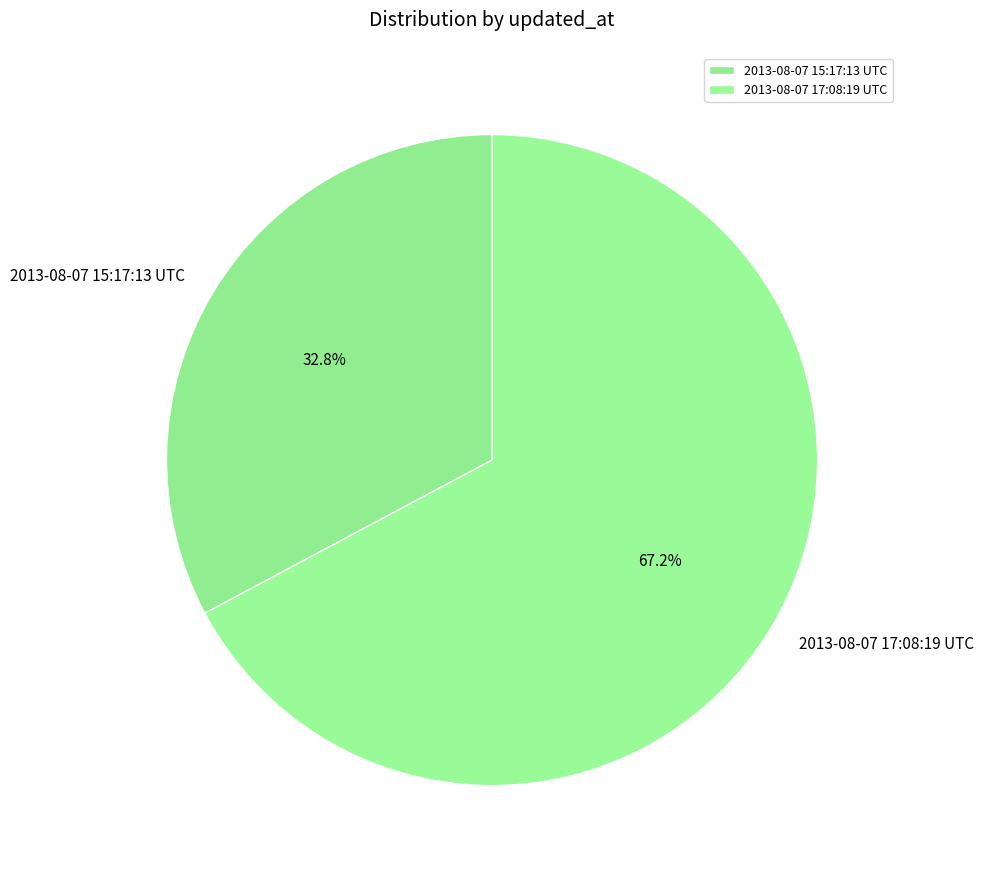

Count the number of slices in the pie.

2